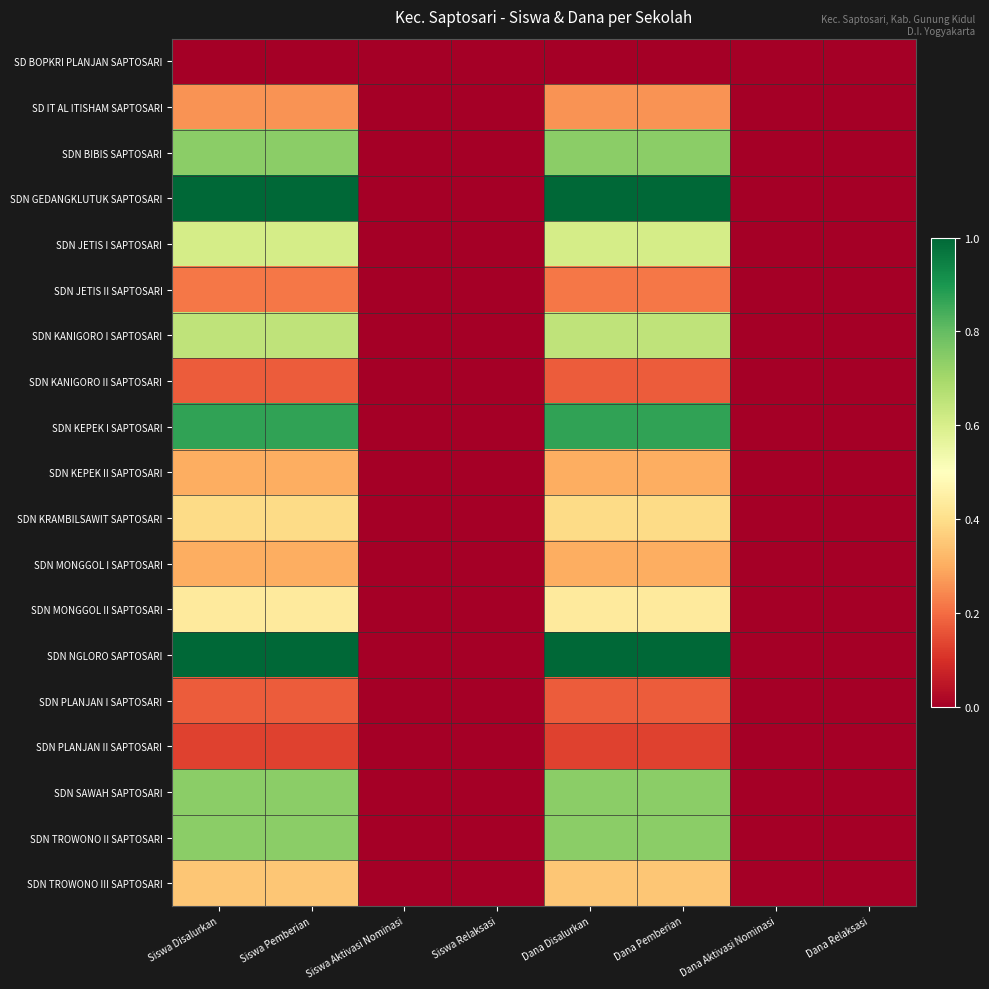

Reading right to left, transcribe all the data shown in this chart.

SD BOPKRI PLANJAN SAPTOSARI: Dana Relaksasi=0.0	Dana Aktivasi Nominasi=0.0	Dana Pemberian=0.0	Dana Disalurkan=0.0	Siswa Relaksasi=0.0	Siswa Aktivasi Nominasi=0.0	Siswa Pemberian=0.0	Siswa Disalurkan=0.0
SD IT AL ITISHAM SAPTOSARI: Dana Relaksasi=0.0	Dana Aktivasi Nominasi=0.0	Dana Pemberian=0.3	Dana Disalurkan=0.3	Siswa Relaksasi=0.0	Siswa Aktivasi Nominasi=0.0	Siswa Pemberian=0.3	Siswa Disalurkan=0.3
SDN BIBIS SAPTOSARI: Dana Relaksasi=0.0	Dana Aktivasi Nominasi=0.0	Dana Pemberian=0.7	Dana Disalurkan=0.7	Siswa Relaksasi=0.0	Siswa Aktivasi Nominasi=0.0	Siswa Pemberian=0.7	Siswa Disalurkan=0.7
SDN GEDANGKLUTUK SAPTOSARI: Dana Relaksasi=0.0	Dana Aktivasi Nominasi=0.0	Dana Pemberian=1.0	Dana Disalurkan=1.0	Siswa Relaksasi=0.0	Siswa Aktivasi Nominasi=0.0	Siswa Pemberian=1.0	Siswa Disalurkan=1.0
SDN JETIS I SAPTOSARI: Dana Relaksasi=0.0	Dana Aktivasi Nominasi=0.0	Dana Pemberian=0.6	Dana Disalurkan=0.6	Siswa Relaksasi=0.0	Siswa Aktivasi Nominasi=0.0	Siswa Pemberian=0.6	Siswa Disalurkan=0.6
SDN JETIS II SAPTOSARI: Dana Relaksasi=0.0	Dana Aktivasi Nominasi=0.0	Dana Pemberian=0.2	Dana Disalurkan=0.2	Siswa Relaksasi=0.0	Siswa Aktivasi Nominasi=0.0	Siswa Pemberian=0.2	Siswa Disalurkan=0.2
SDN KANIGORO I SAPTOSARI: Dana Relaksasi=0.0	Dana Aktivasi Nominasi=0.0	Dana Pemberian=0.7	Dana Disalurkan=0.7	Siswa Relaksasi=0.0	Siswa Aktivasi Nominasi=0.0	Siswa Pemberian=0.7	Siswa Disalurkan=0.7
SDN KANIGORO II SAPTOSARI: Dana Relaksasi=0.0	Dana Aktivasi Nominasi=0.0	Dana Pemberian=0.2	Dana Disalurkan=0.2	Siswa Relaksasi=0.0	Siswa Aktivasi Nominasi=0.0	Siswa Pemberian=0.2	Siswa Disalurkan=0.2
SDN KEPEK I SAPTOSARI: Dana Relaksasi=0.0	Dana Aktivasi Nominasi=0.0	Dana Pemberian=0.9	Dana Disalurkan=0.9	Siswa Relaksasi=0.0	Siswa Aktivasi Nominasi=0.0	Siswa Pemberian=0.9	Siswa Disalurkan=0.9
SDN KEPEK II SAPTOSARI: Dana Relaksasi=0.0	Dana Aktivasi Nominasi=0.0	Dana Pemberian=0.3	Dana Disalurkan=0.3	Siswa Relaksasi=0.0	Siswa Aktivasi Nominasi=0.0	Siswa Pemberian=0.3	Siswa Disalurkan=0.3
SDN KRAMBILSAWIT SAPTOSARI: Dana Relaksasi=0.0	Dana Aktivasi Nominasi=0.0	Dana Pemberian=0.4	Dana Disalurkan=0.4	Siswa Relaksasi=0.0	Siswa Aktivasi Nominasi=0.0	Siswa Pemberian=0.4	Siswa Disalurkan=0.4
SDN MONGGOL I SAPTOSARI: Dana Relaksasi=0.0	Dana Aktivasi Nominasi=0.0	Dana Pemberian=0.3	Dana Disalurkan=0.3	Siswa Relaksasi=0.0	Siswa Aktivasi Nominasi=0.0	Siswa Pemberian=0.3	Siswa Disalurkan=0.3
SDN MONGGOL II SAPTOSARI: Dana Relaksasi=0.0	Dana Aktivasi Nominasi=0.0	Dana Pemberian=0.4	Dana Disalurkan=0.4	Siswa Relaksasi=0.0	Siswa Aktivasi Nominasi=0.0	Siswa Pemberian=0.4	Siswa Disalurkan=0.4
SDN NGLORO SAPTOSARI: Dana Relaksasi=0.0	Dana Aktivasi Nominasi=0.0	Dana Pemberian=1.0	Dana Disalurkan=1.0	Siswa Relaksasi=0.0	Siswa Aktivasi Nominasi=0.0	Siswa Pemberian=1.0	Siswa Disalurkan=1.0
SDN PLANJAN I SAPTOSARI: Dana Relaksasi=0.0	Dana Aktivasi Nominasi=0.0	Dana Pemberian=0.2	Dana Disalurkan=0.2	Siswa Relaksasi=0.0	Siswa Aktivasi Nominasi=0.0	Siswa Pemberian=0.2	Siswa Disalurkan=0.2
SDN PLANJAN II SAPTOSARI: Dana Relaksasi=0.0	Dana Aktivasi Nominasi=0.0	Dana Pemberian=0.1	Dana Disalurkan=0.1	Siswa Relaksasi=0.0	Siswa Aktivasi Nominasi=0.0	Siswa Pemberian=0.1	Siswa Disalurkan=0.1
SDN SAWAH SAPTOSARI: Dana Relaksasi=0.0	Dana Aktivasi Nominasi=0.0	Dana Pemberian=0.7	Dana Disalurkan=0.7	Siswa Relaksasi=0.0	Siswa Aktivasi Nominasi=0.0	Siswa Pemberian=0.7	Siswa Disalurkan=0.7
SDN TROWONO II SAPTOSARI: Dana Relaksasi=0.0	Dana Aktivasi Nominasi=0.0	Dana Pemberian=0.7	Dana Disalurkan=0.7	Siswa Relaksasi=0.0	Siswa Aktivasi Nominasi=0.0	Siswa Pemberian=0.7	Siswa Disalurkan=0.7
SDN TROWONO III SAPTOSARI: Dana Relaksasi=0.0	Dana Aktivasi Nominasi=0.0	Dana Pemberian=0.3	Dana Disalurkan=0.3	Siswa Relaksasi=0.0	Siswa Aktivasi Nominasi=0.0	Siswa Pemberian=0.3	Siswa Disalurkan=0.3